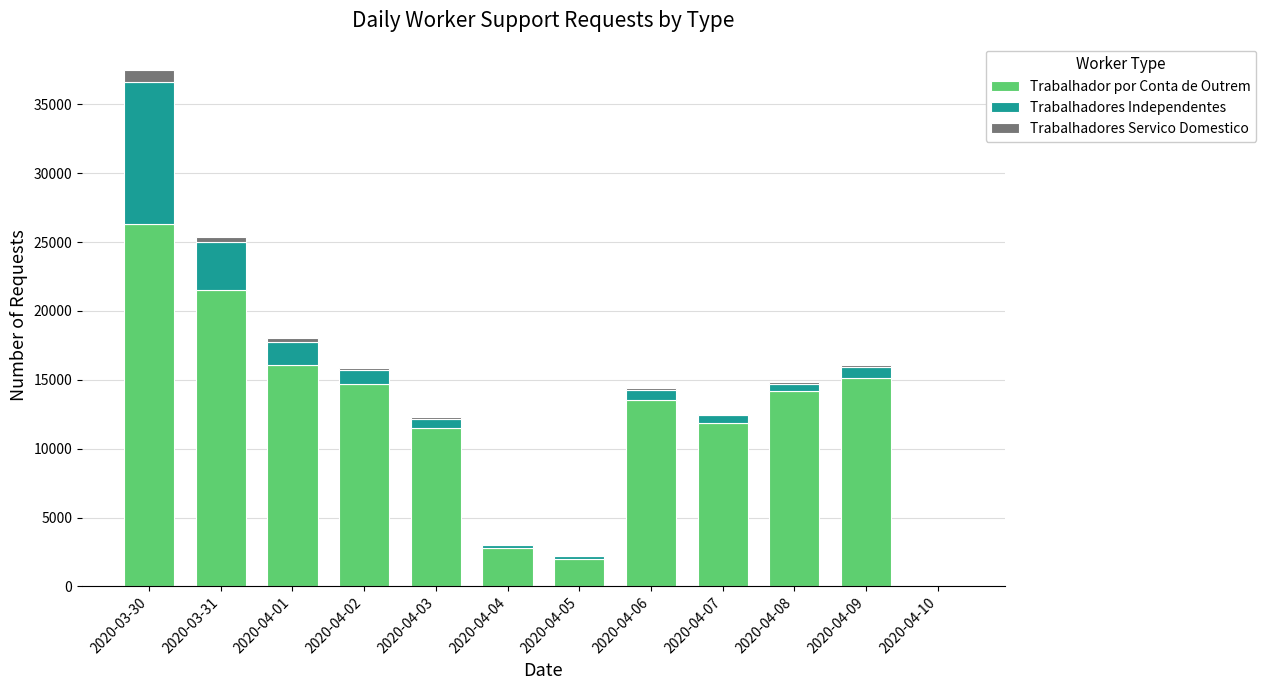

How many distinct data groups are displayed?

3